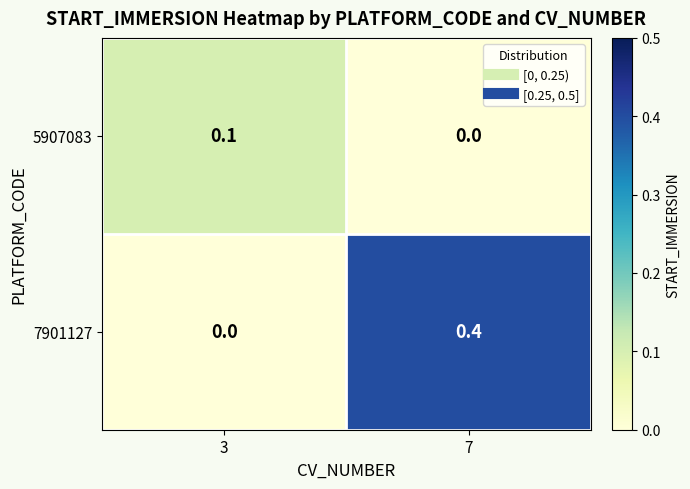

Which series has the largest total across all categories?

7901127